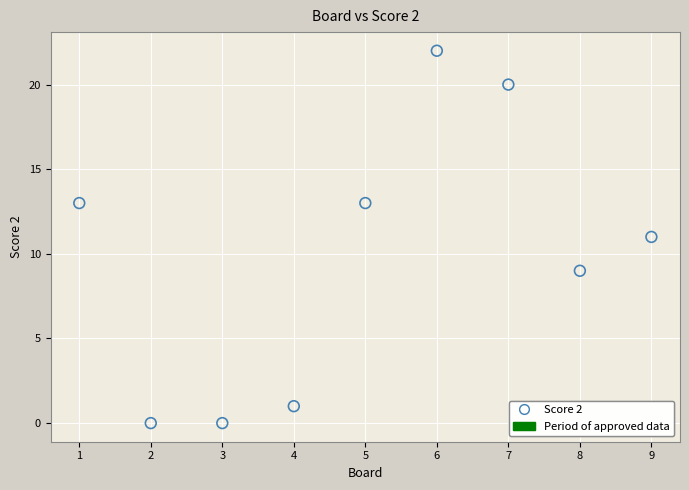

What is the average Y value?

10